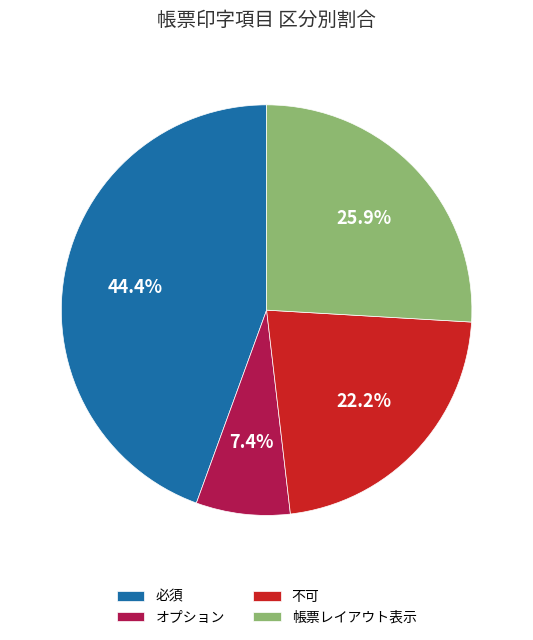

Does any single category account for the majority?

No